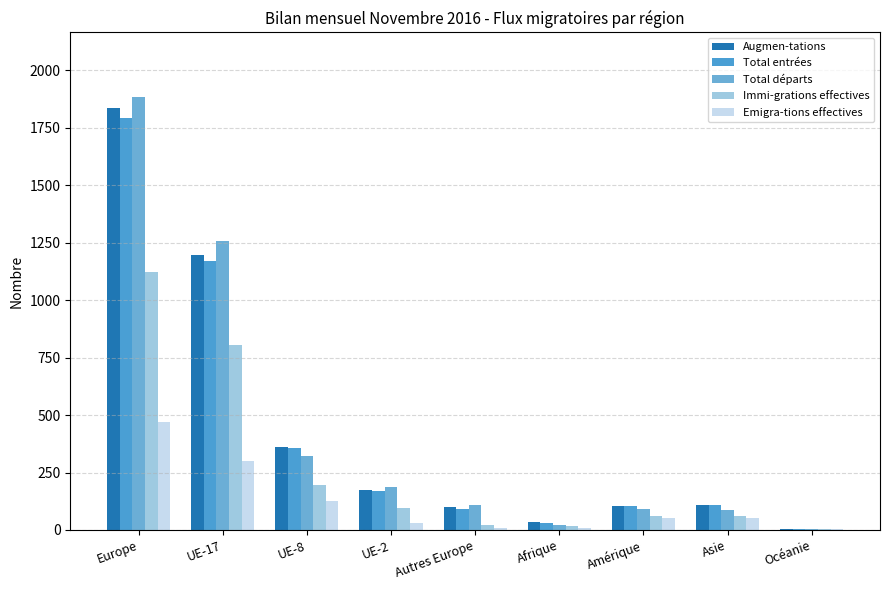

Is the value of Total entrées at Asie greater than the value of Emigra-tions effectives at Europe?

No